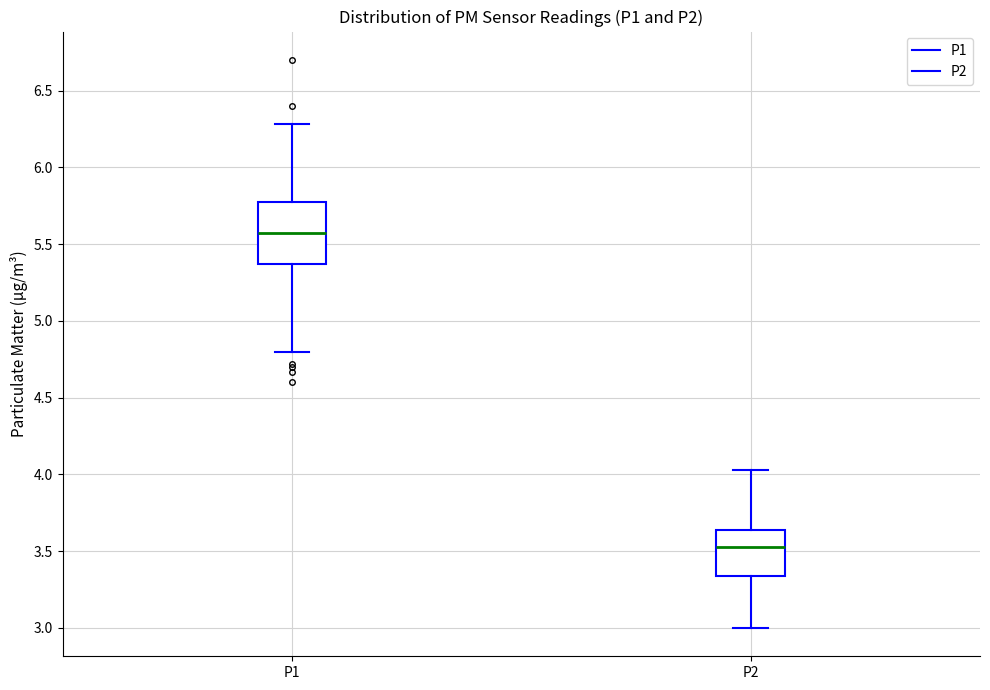

Reading left to right, transcribe this box plot: for each box, give where its median line is, the range the box spans, and where its two whiskers end, as read against the y-axis. The values are not printed on the chart, so give them approximately, as read against the axis.

P1: median 5.55, box 5.35 to 5.80, whiskers 4.80 to 6.30
P2: median 3.55, box 3.35 to 3.65, whiskers 3.00 to 4.05